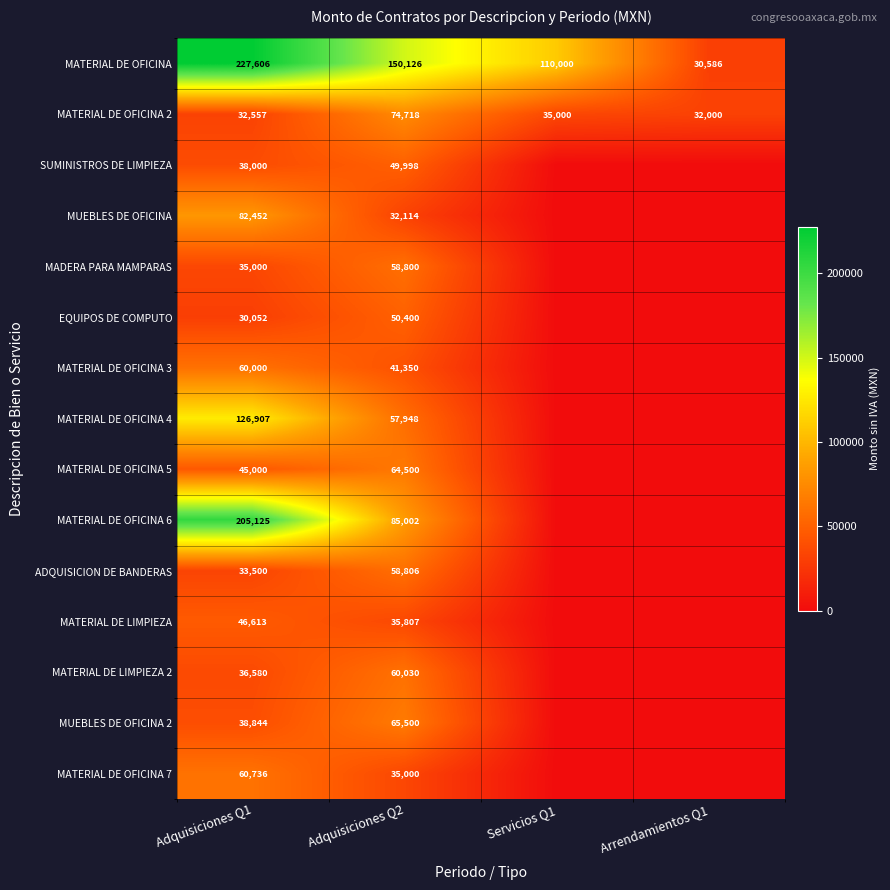

Is it true that MATERIAL DE OFICINA 2 equals 35000 at Servicios Q1?

True